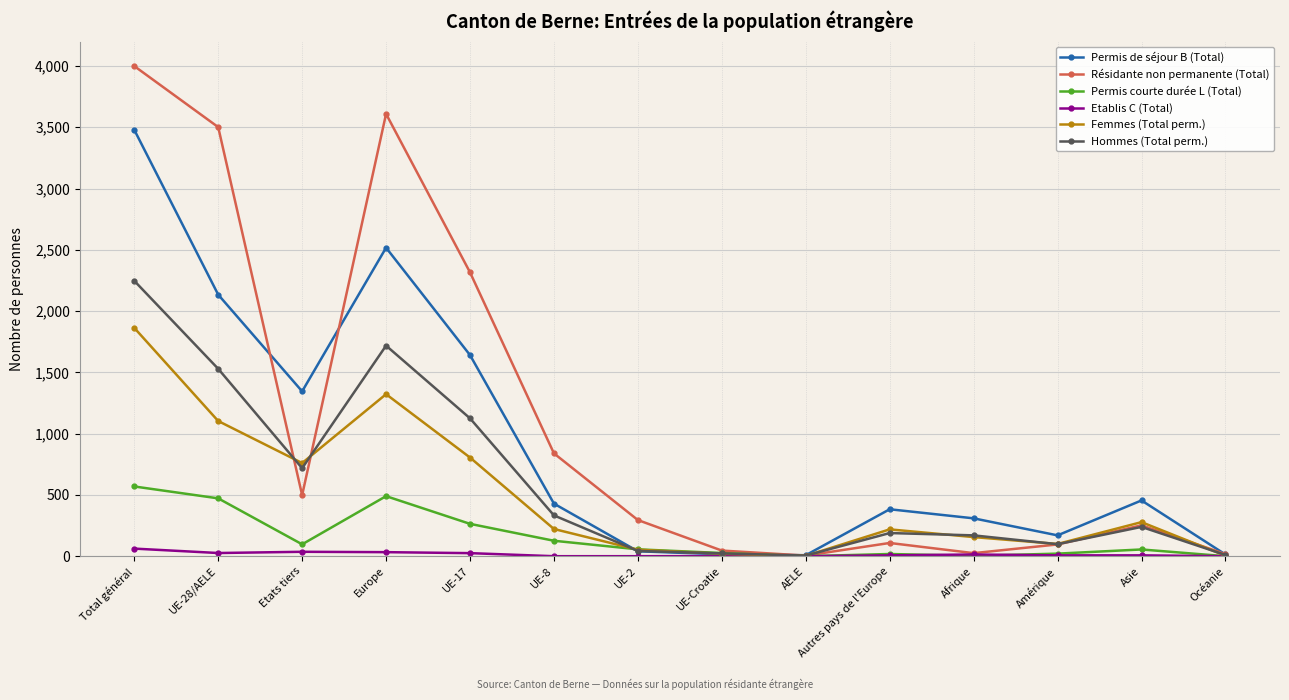

What position from the left is Total général?

1